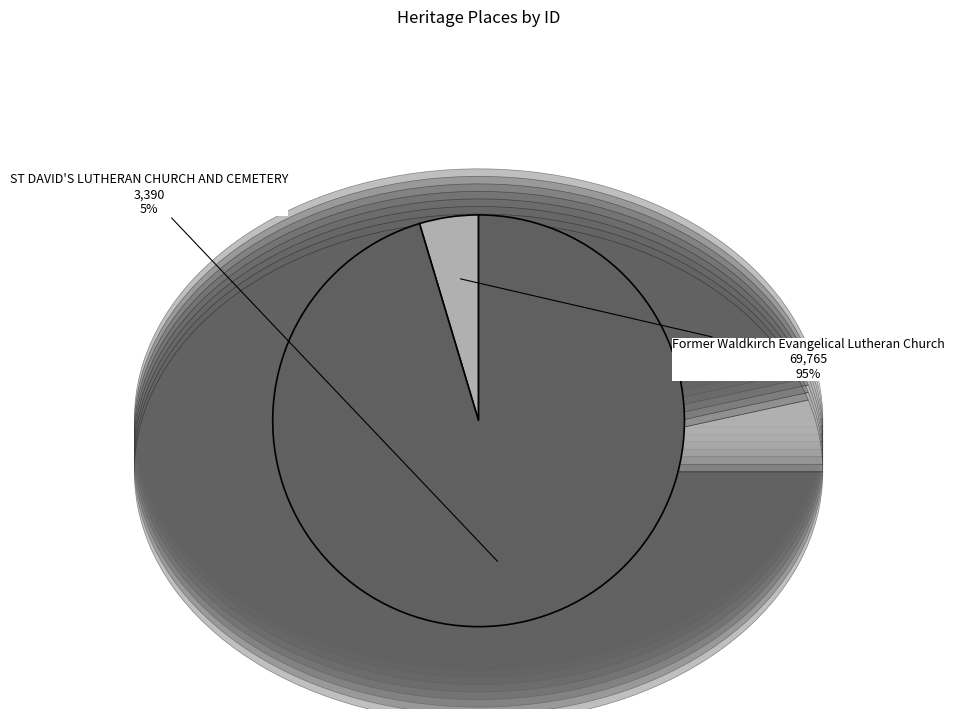

Rank the categories by value from highest to lowest.

Former Waldkirch Evangelical Lutheran Church, ST DAVID'S LUTHERAN CHURCH AND CEMETERY